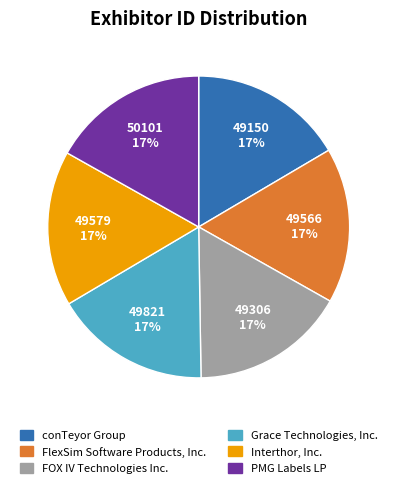

Count the number of slices in the pie.

6